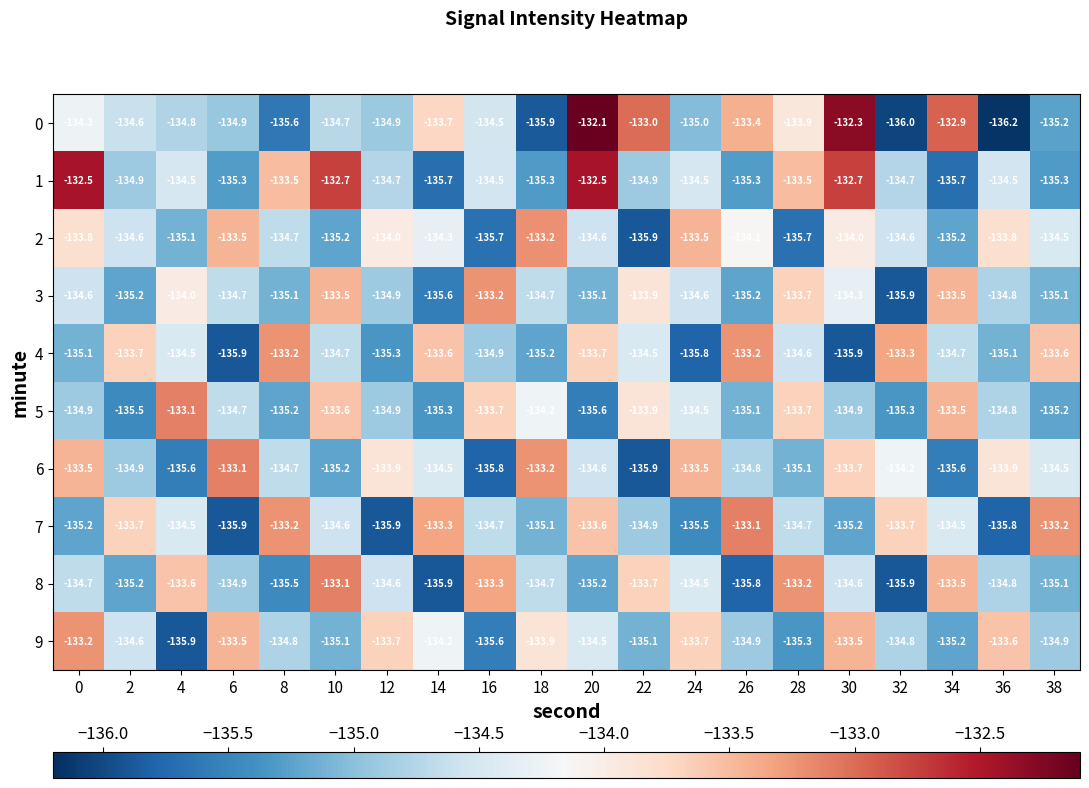

At how many categories does at least one series exceed -135?

20